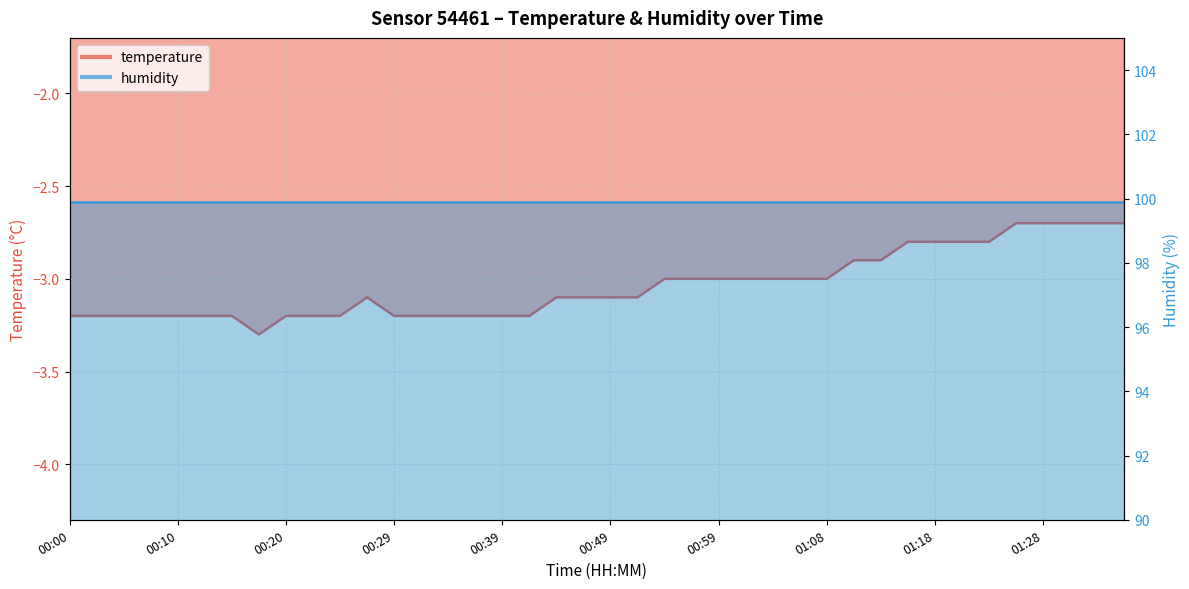

The chart shows a value of -3.2 at 00:03. True or false?

True